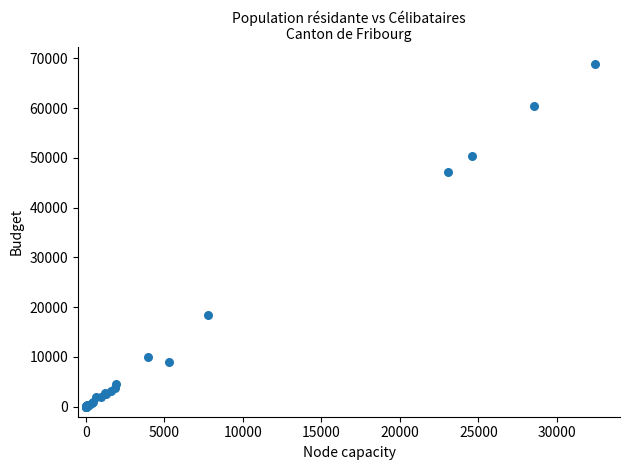

What Y value in the scatter plot is closest to 34412?

47127